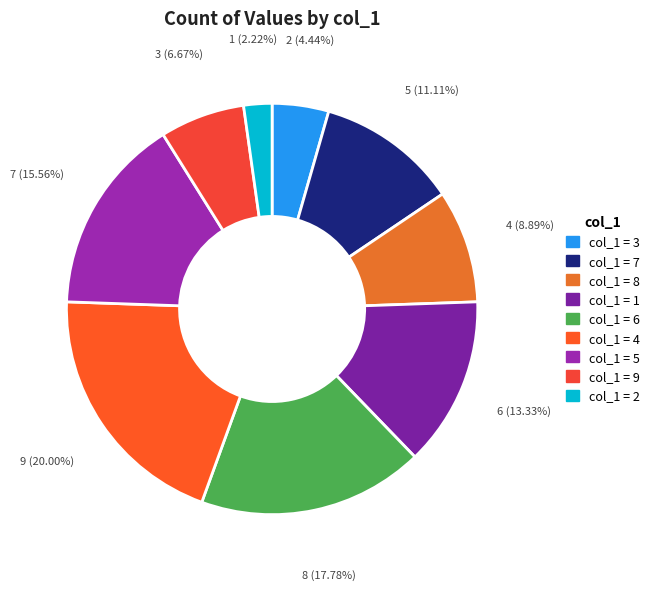

Count the number of slices in the pie.

9